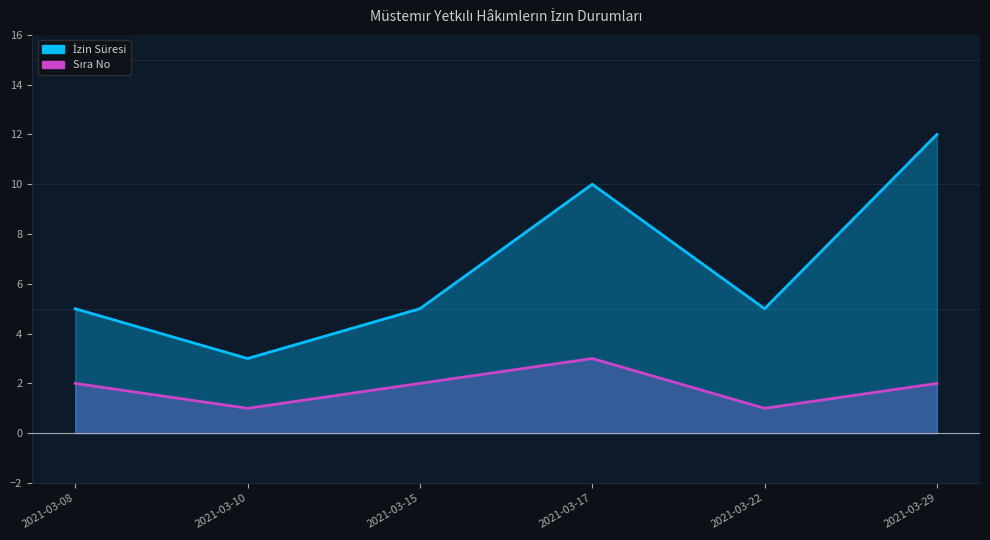

Between 2021-03-08 and 2021-03-17, which series saw the biggest shift?

İzin Süresi